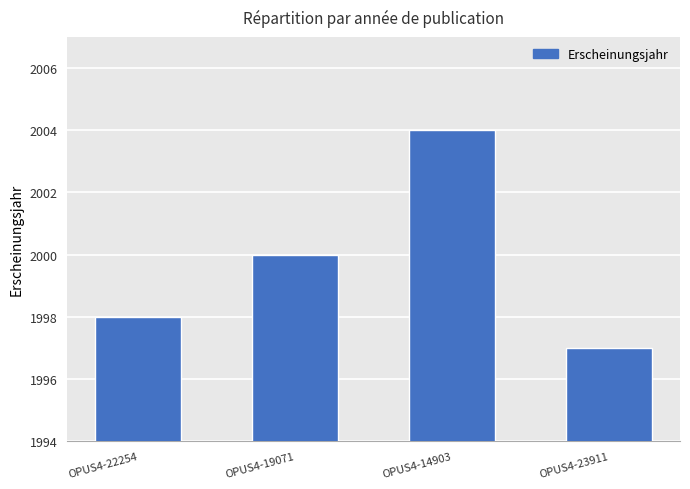

Count the number of categories in the chart.

4